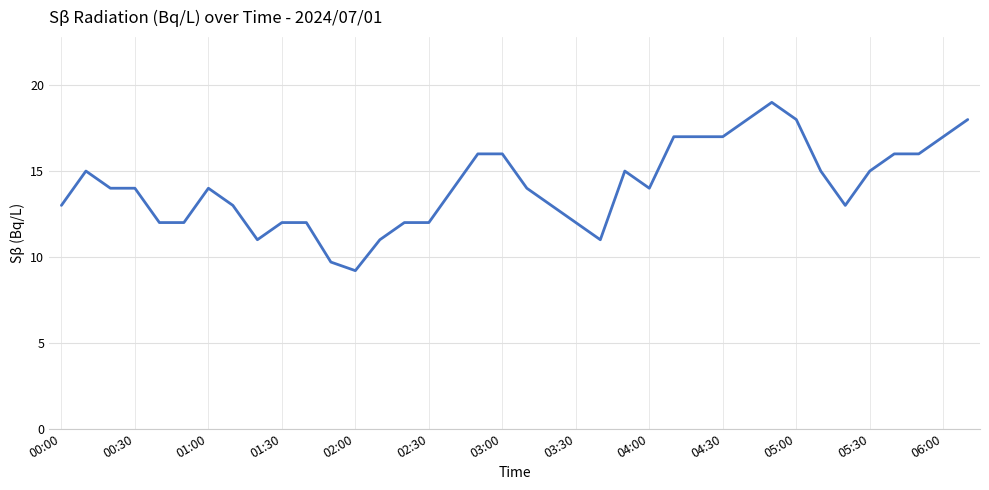

Is this an area chart (filled region under the line)?

No